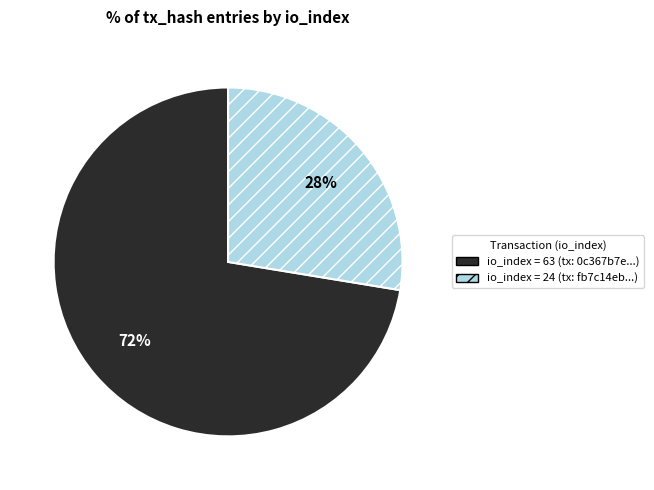

To the nearest percent, what is the average slice percentage?

50%